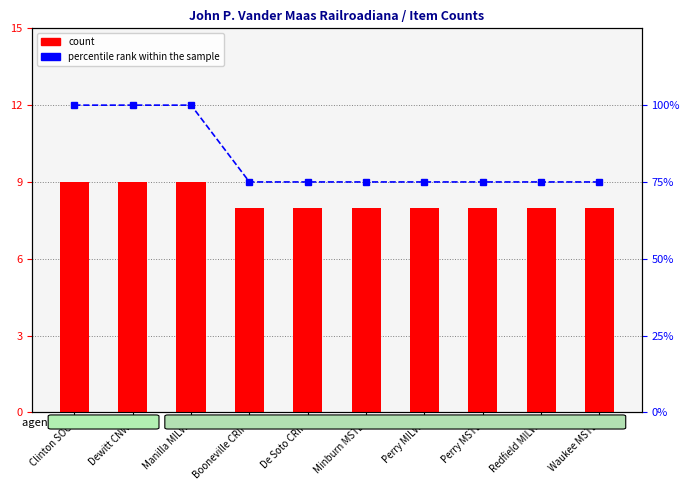

What are all the series names shown in the legend?

count, percentile rank within the sample